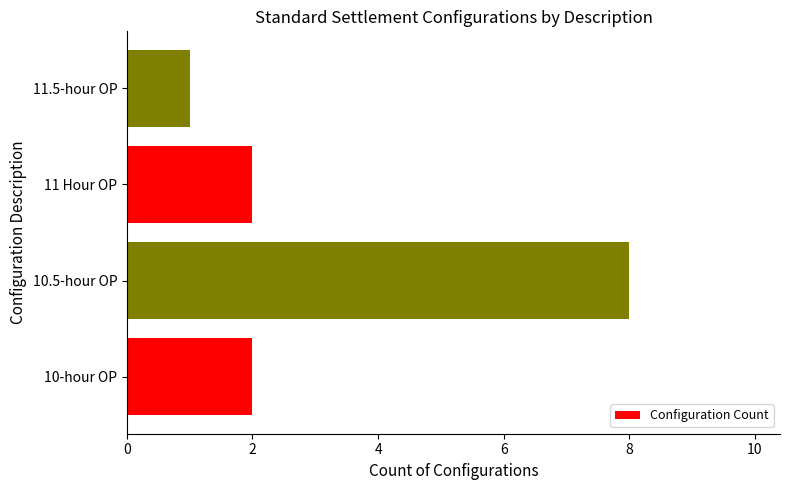

The value at 11.5-hour OP is 2. True or false?

False